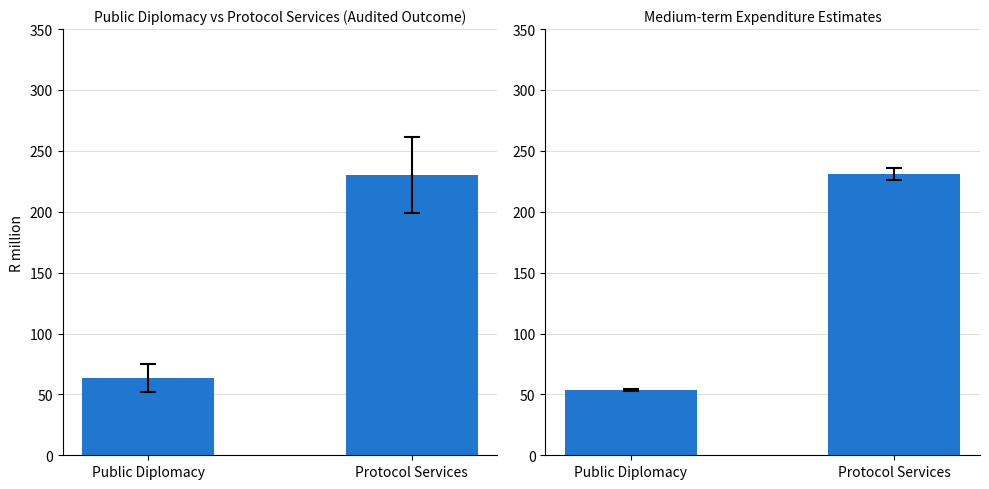

Which series has the largest total across all categories?

Audited Outcome Mean